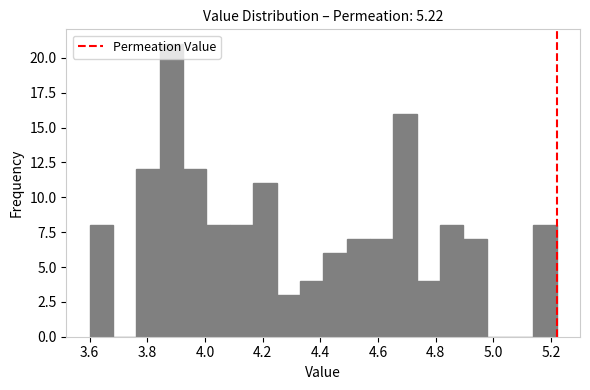

Reading left to right, transcribe this chart: for each bar, give the range it covers on the x-axis and its height. Neither the bar edges nor the heights are printed on the chart, so give them approximately, as read against the axes.

3.60 to 3.68: 8
3.68 to 3.76: 0
3.76 to 3.84: 12
3.84 to 3.92: 21
3.92 to 4.00: 12
4.00 to 4.08: 8
4.08 to 4.16: 8
4.16 to 4.24: 11
4.24 to 4.32: 3
4.32 to 4.42: 4
4.42 to 4.50: 6
4.50 to 4.58: 7
4.58 to 4.66: 7
4.66 to 4.74: 16
4.74 to 4.82: 4
4.82 to 4.90: 8
4.90 to 4.98: 7
4.98 to 5.06: 0
5.06 to 5.14: 0
5.14 to 5.22: 8